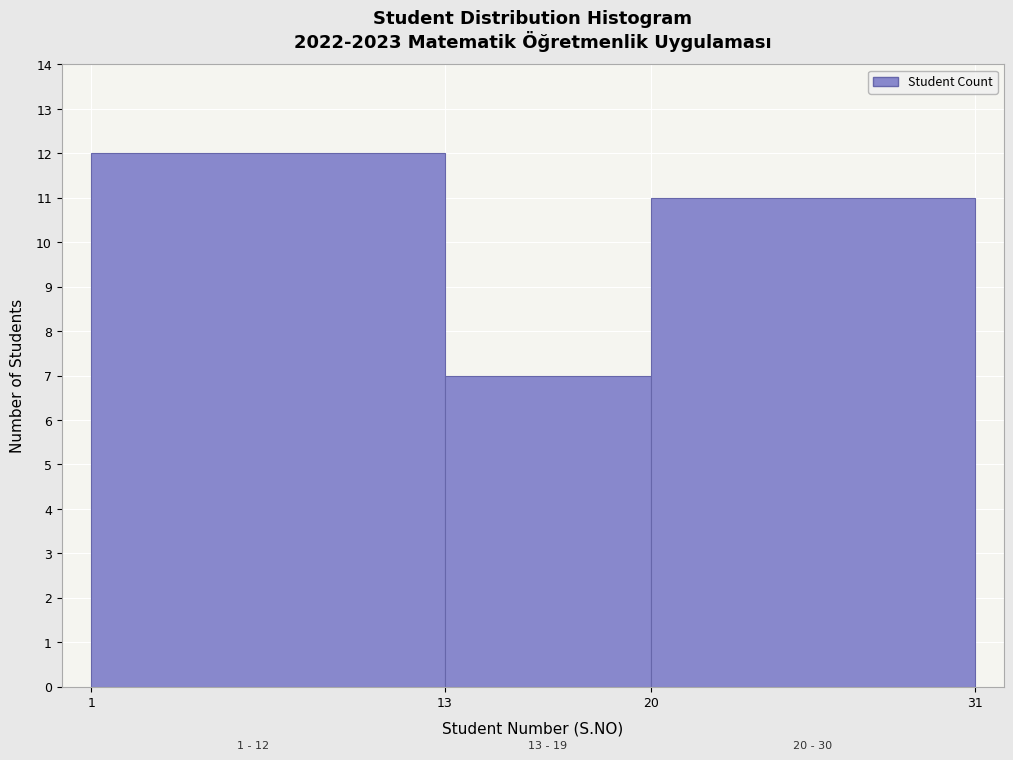

Over which range of the x-axis is the bar tallest?

1 to 13